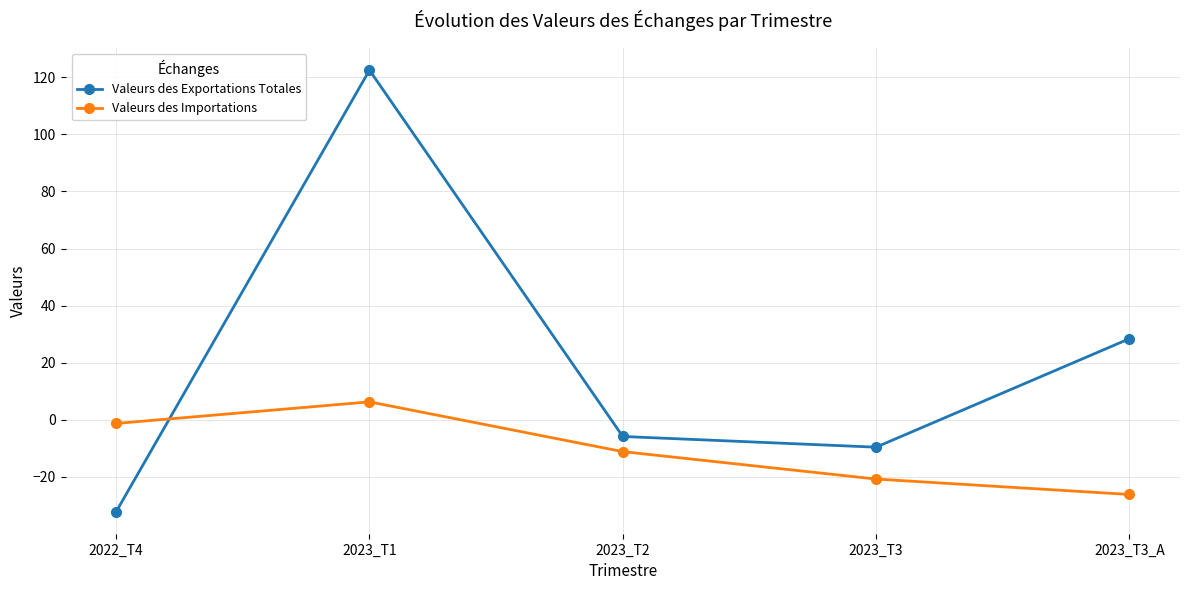

What is the total value across all series at 2023_T1?

128.8